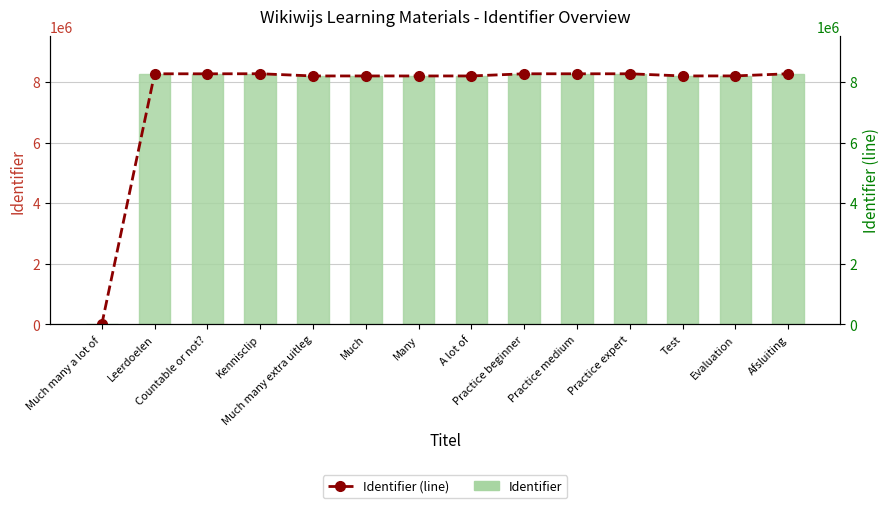

What is the difference between the maximum and minimum values in the Identifier (line) series?

8274096